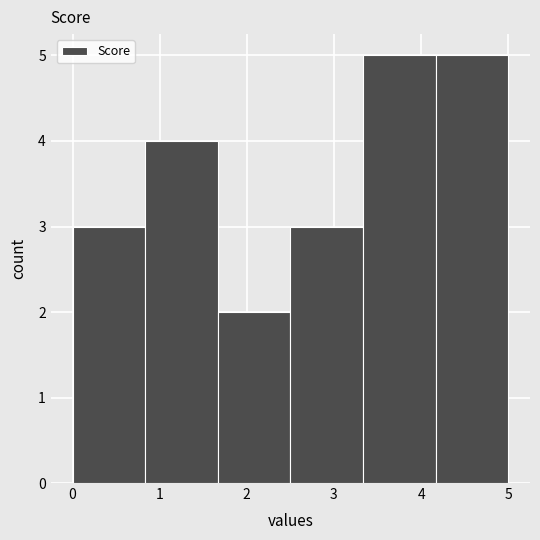

Reading left to right, transcribe this chart: for each bar, give the range it covers on the x-axis and its height. Neither the bar edges nor the heights are printed on the chart, so give them approximately, as read against the axes.

0.0 to 0.8: 3
0.8 to 1.7: 4
1.7 to 2.5: 2
2.5 to 3.3: 3
3.3 to 4.2: 5
4.2 to 5.0: 5